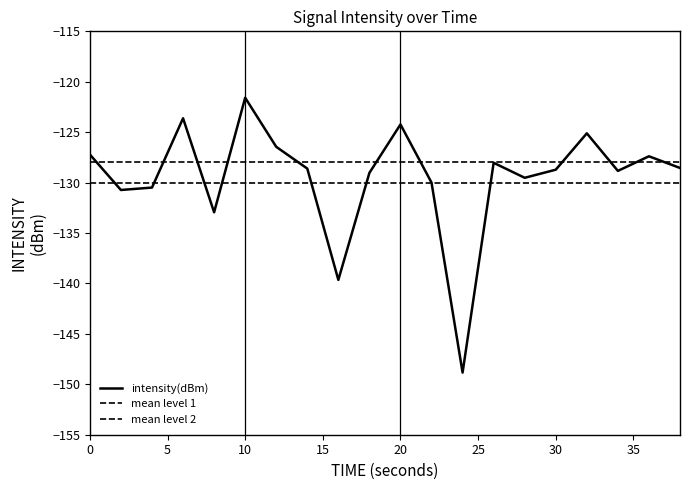

What is the sum of all values?

-2589.6